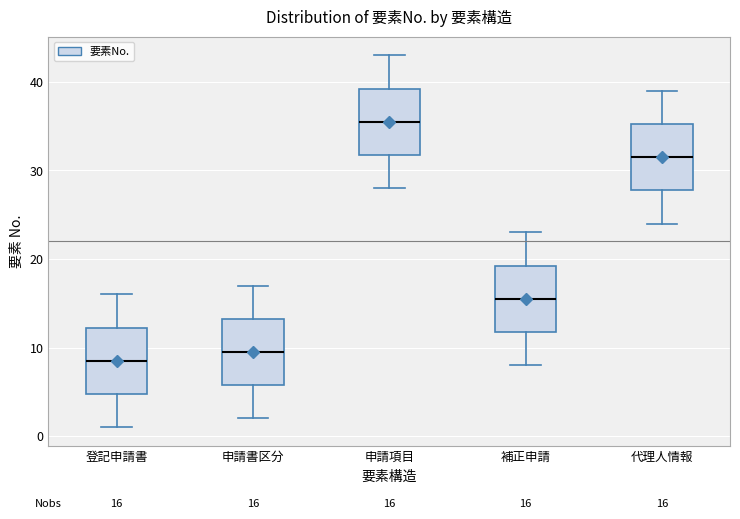

Which box's median line is the highest?

申請項目